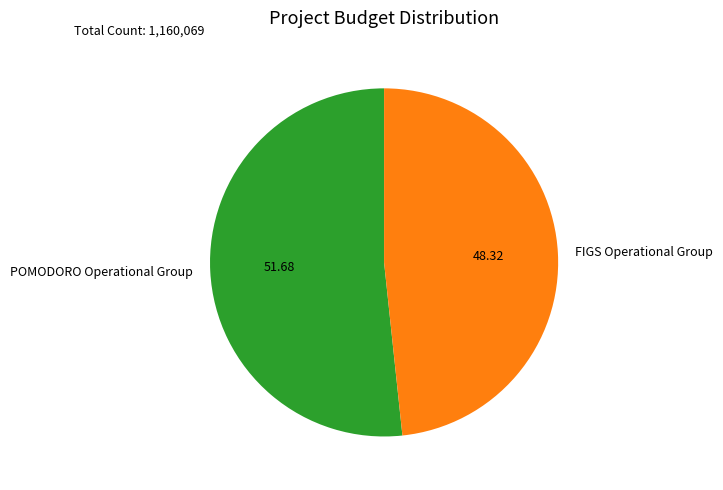

Is there any slice that represents more than half of the pie?

Yes